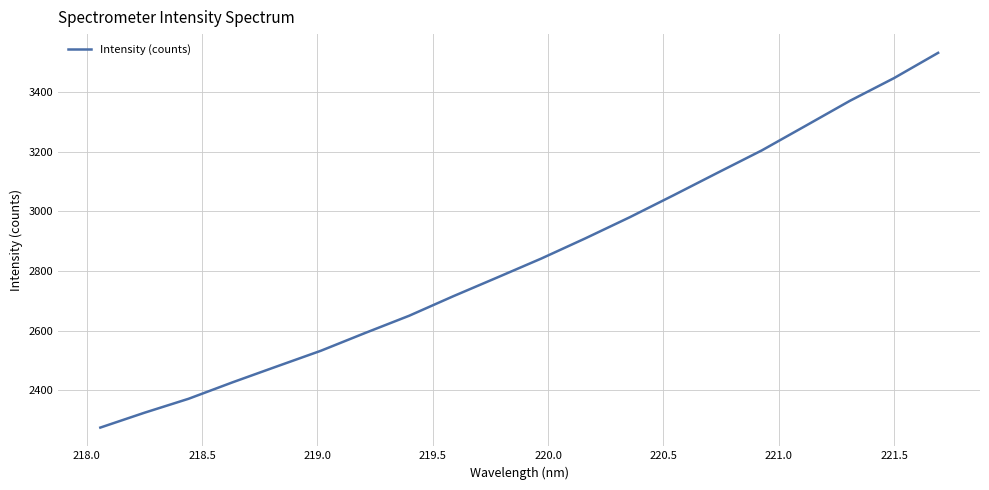

Is this an area chart (filled region under the line)?

No